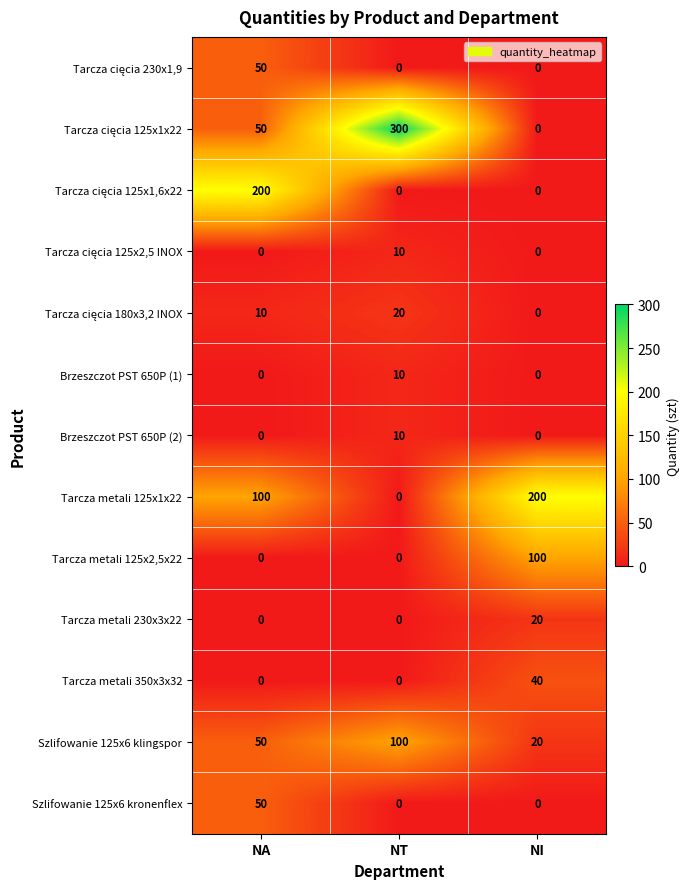

At which category is the sum across all series the highest?

NA